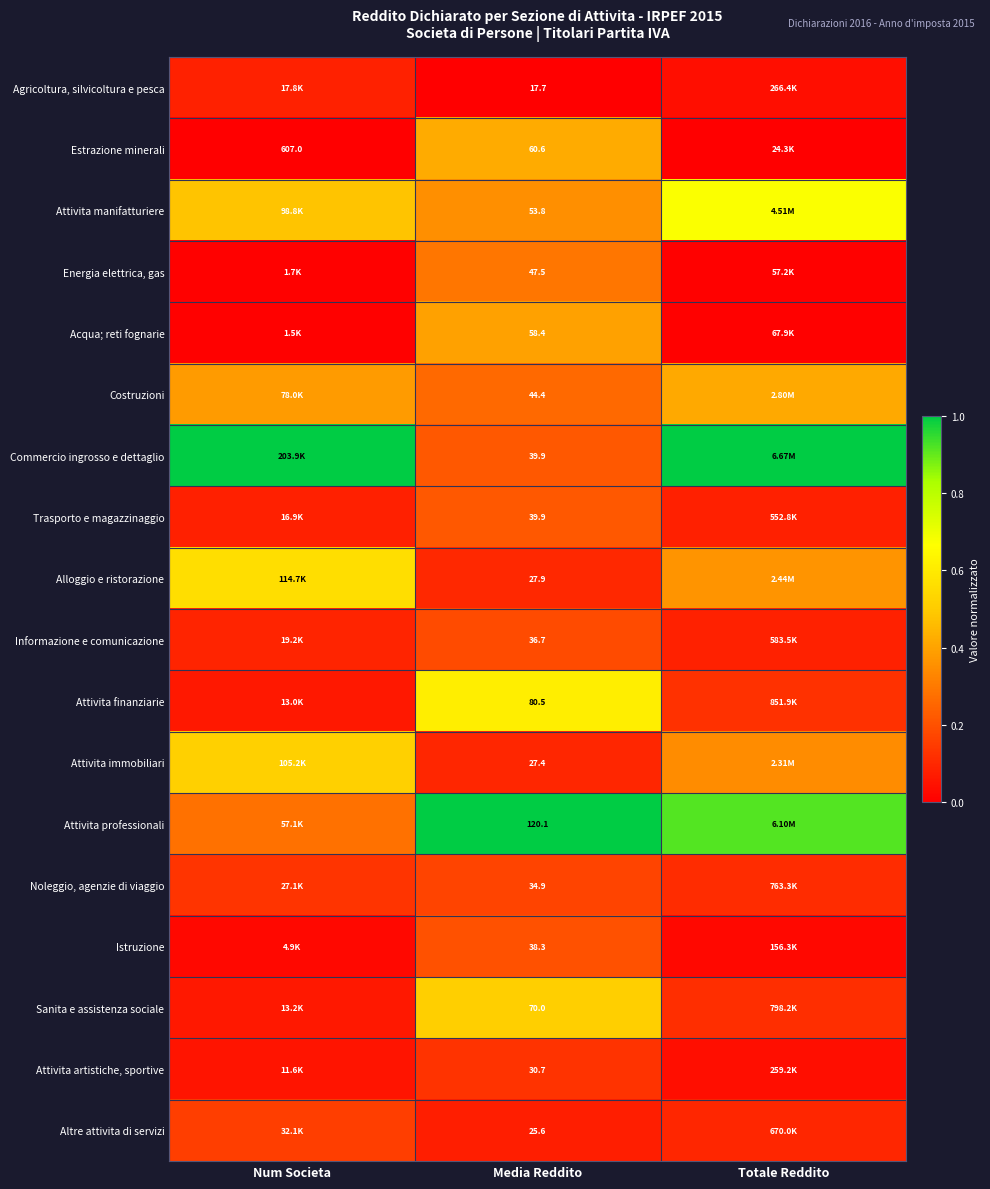

Is the value of Attivita finanziarie at Num Societa greater than the value of Attivita immobiliari at Media Reddito?

No